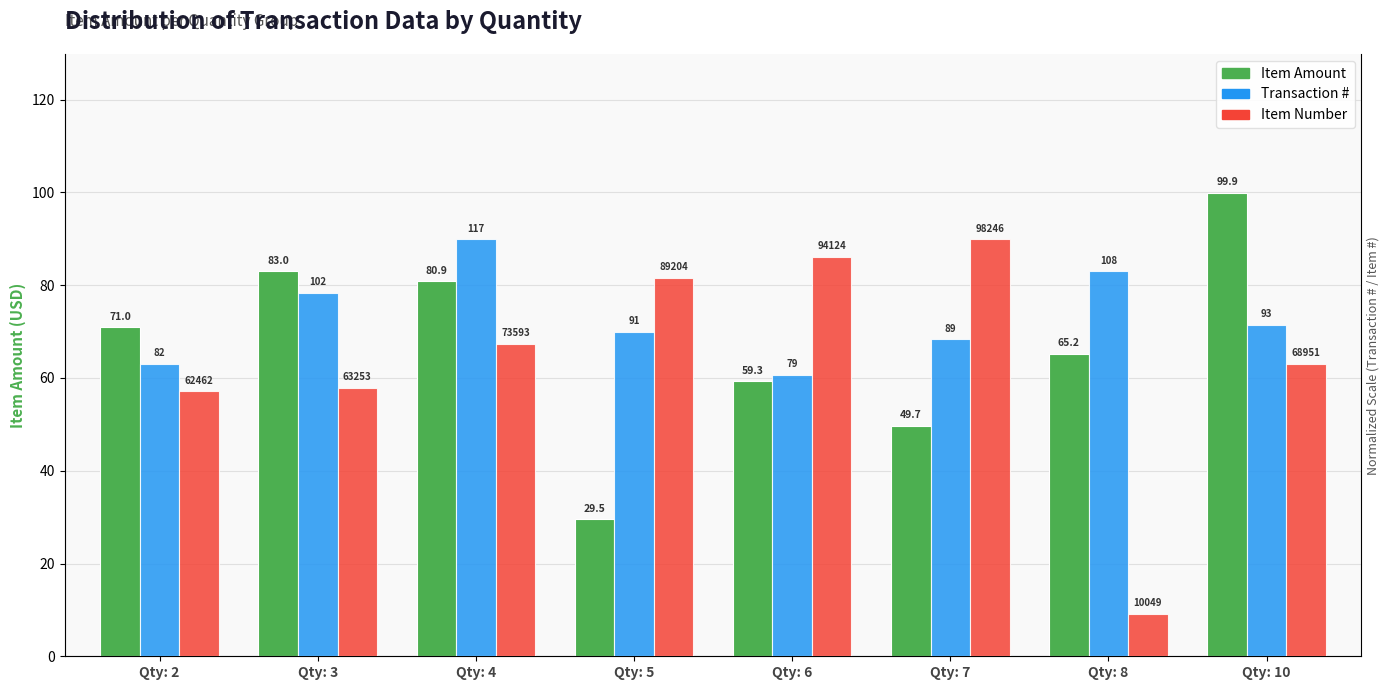

Reading left to right, what are all the values shown in this chart?

Item Amount: 71.0	83.0	80.9	29.5	59.3	49.7	65.2	99.9
Transaction #: 63.0	78.4	89.9	69.9	60.7	68.4	83.0	71.5
Item Number: 57.2	57.9	67.3	81.6	86.1	89.9	9.2	63.1